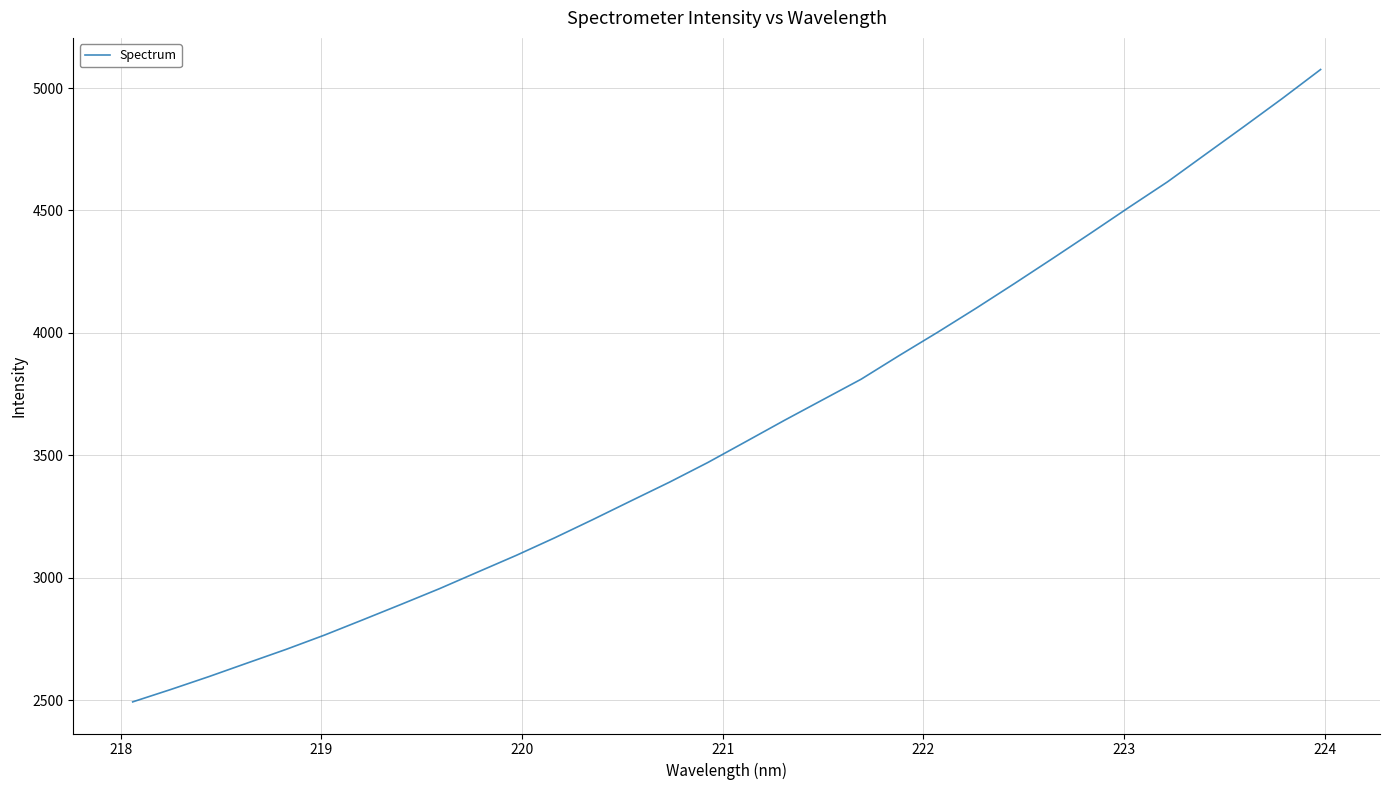

What is the difference between the maximum and minimum values?

2583.2